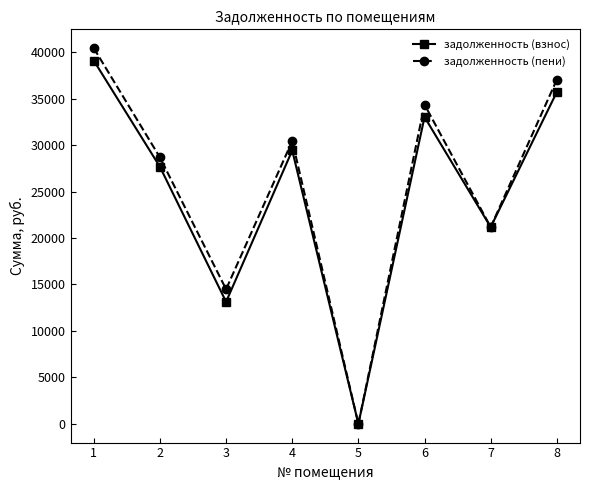

True or false: задолженность (взнос) has more than 1 interior local peaks.

True